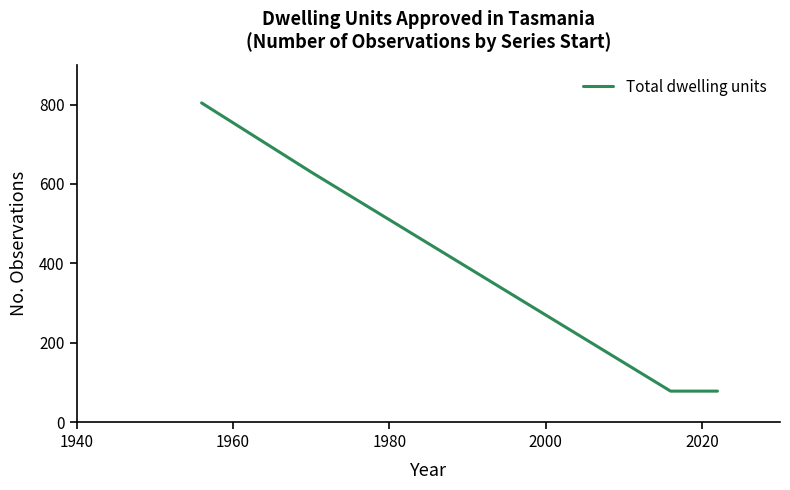

What is the minimum value shown in the chart?

78